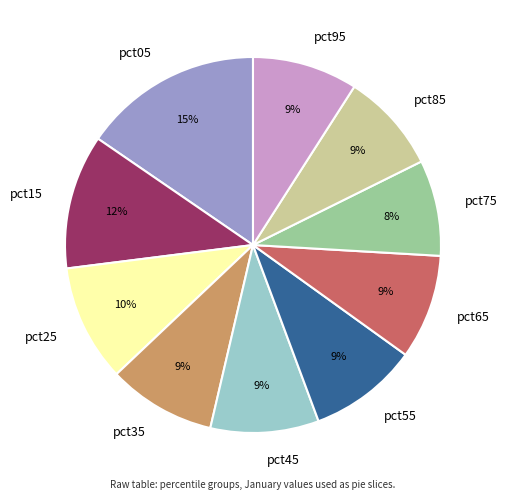

Count the number of slices in the pie.

10